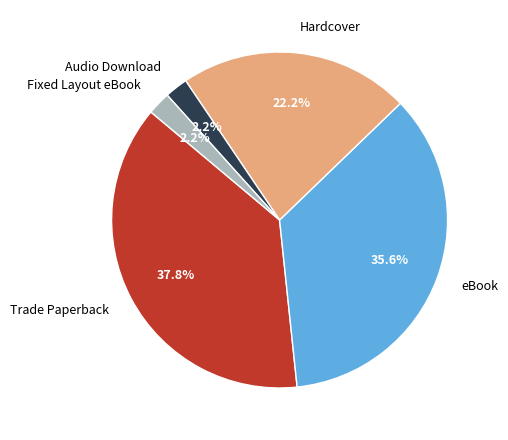

What is the largest slice in the pie chart?

Trade Paperback